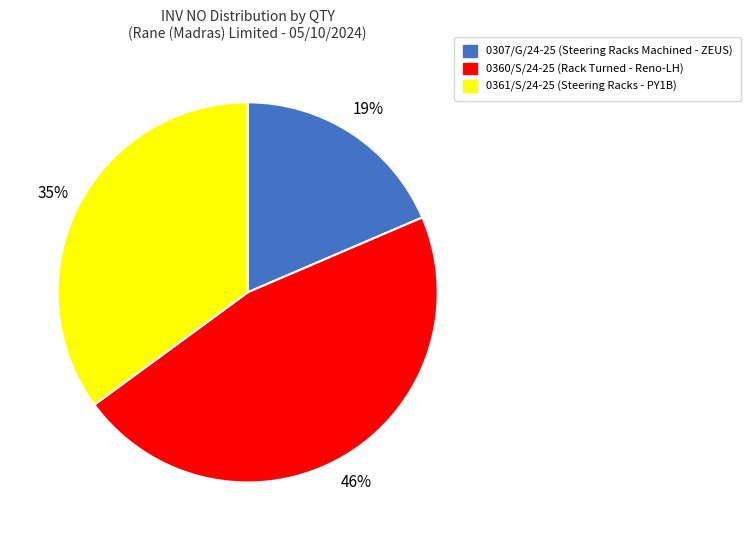

Which has a higher value, 0360/S/24-25 or 0307/G/24-25?

0360/S/24-25